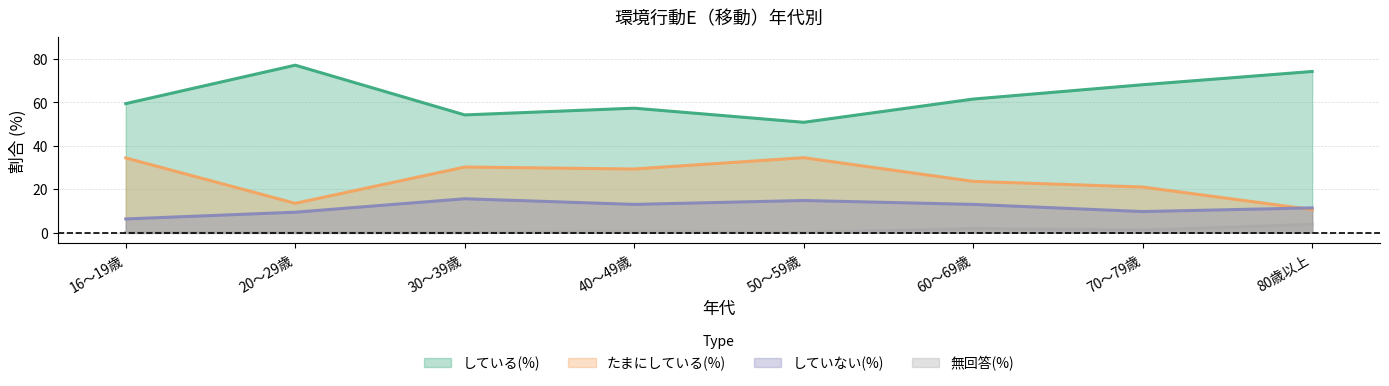

What is the lowest value of the している(%) series?

50.8